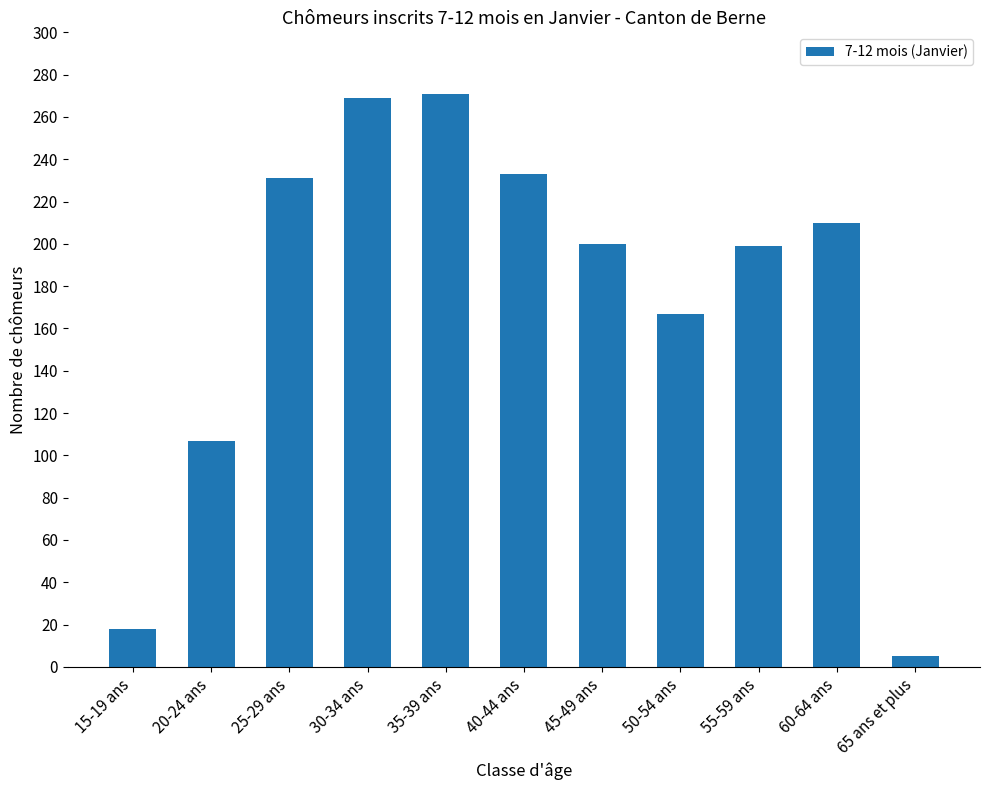

True or false: the data shows 116 at 55-59 ans.

False